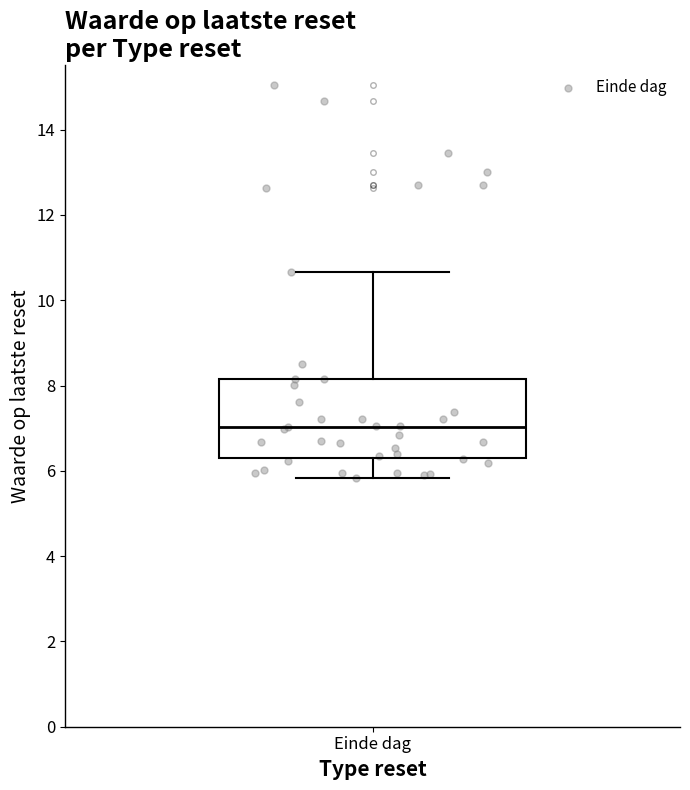

Transcribe this box plot: give where the median line is, the range the box spans, and where the two whiskers end, as read against the y-axis. The values are not printed on the chart, so give them approximately, as read against the axis.

median 7.0, box 6.4 to 8.2, whiskers 5.8 to 10.6